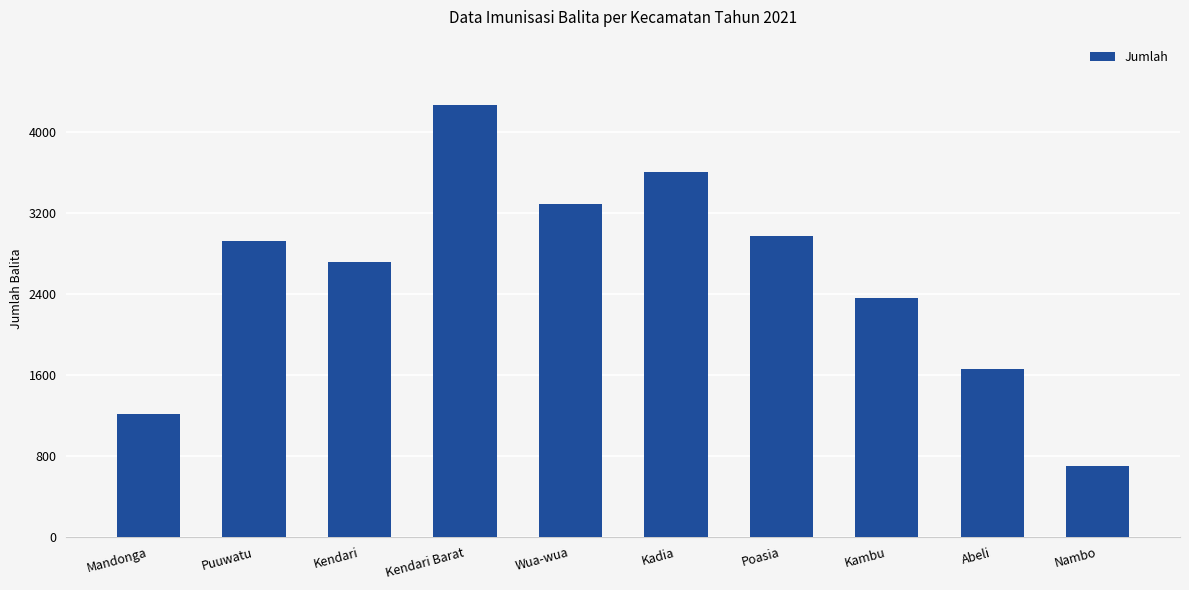

What position from the right is Kendari Barat?

7